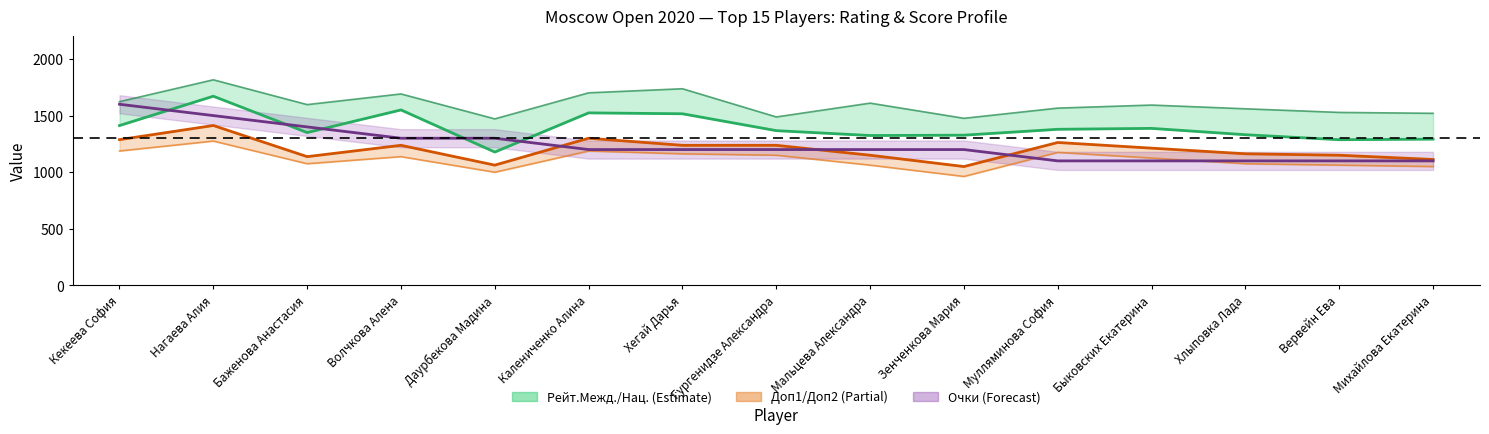

Rank the series by their average value, from lowest to highest.

Доп1, Очки, Рейт.Межд.